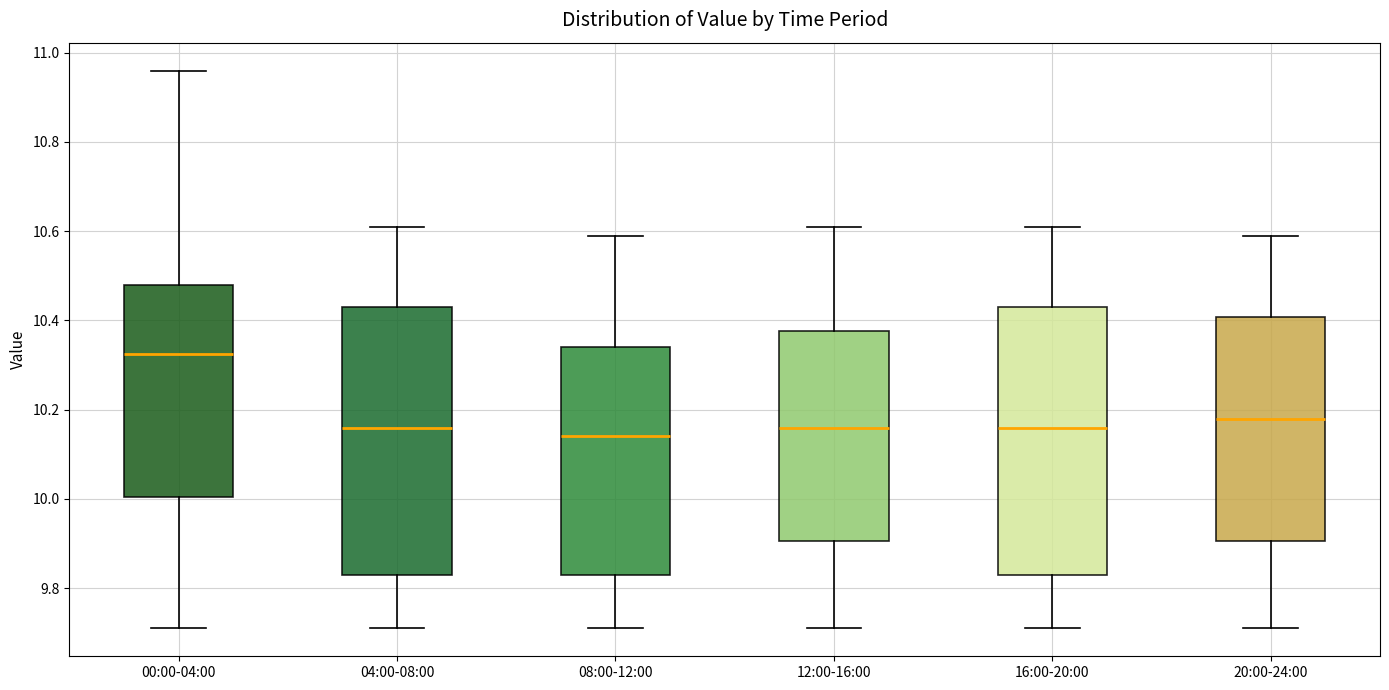

Which box has the highest median line?

00:00-04:00